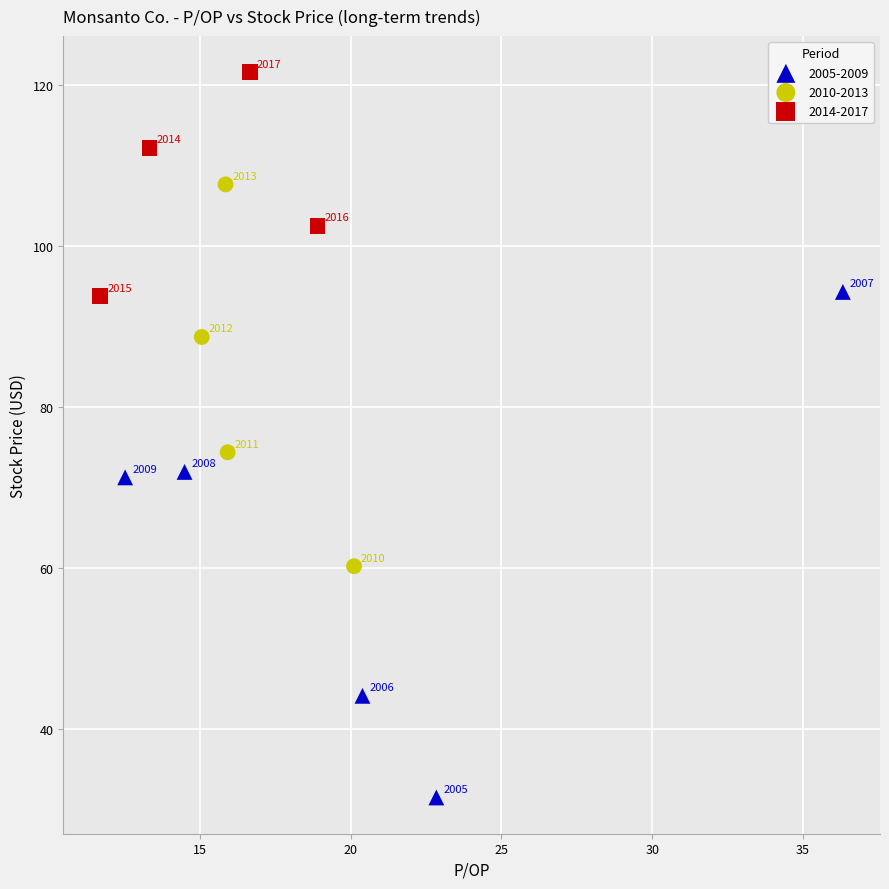

Which series has the widest spread of Y values?

2005-2009